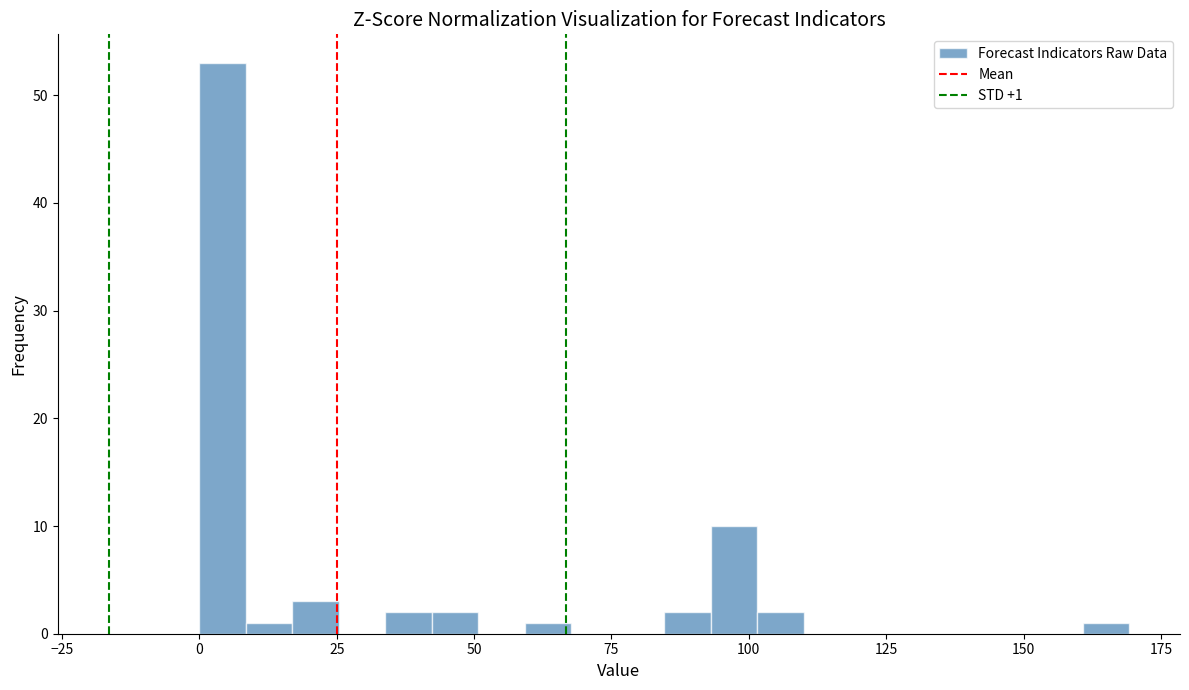

Around what value on the x-axis is the tallest bar? Give the approximate position of its centre, as read against the axis.

5